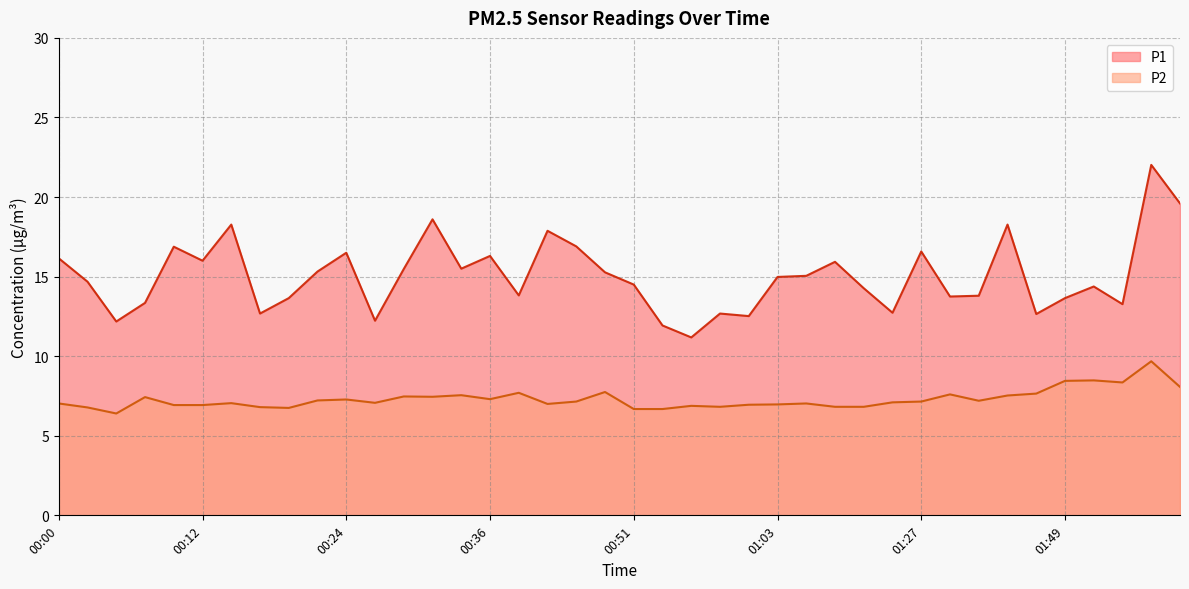

What is the value of the P2 point at the 8th from the left?

6.8